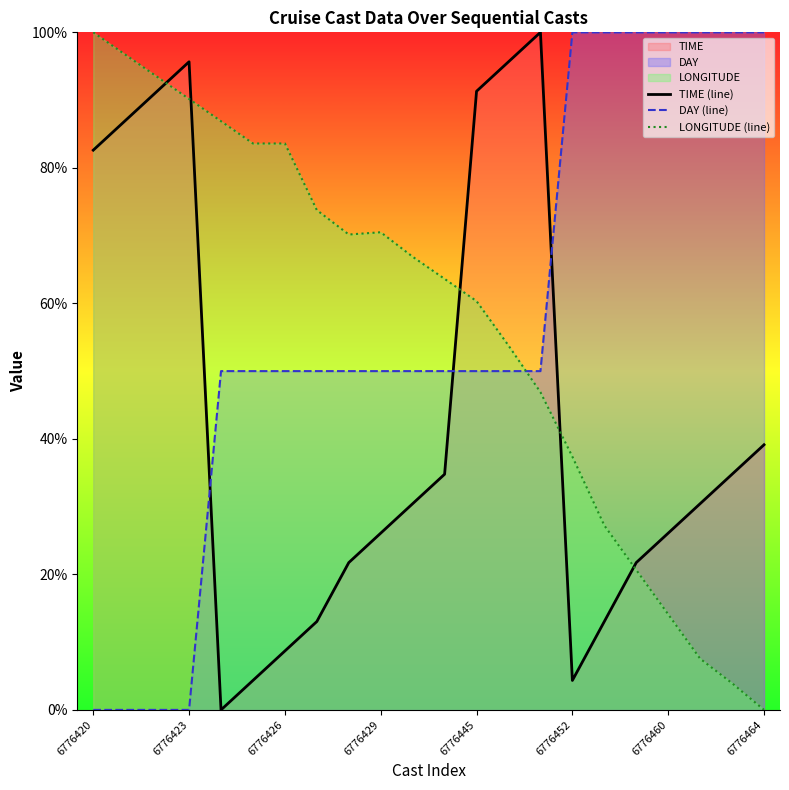

At 6776464, list the series in order from smallest to largest.

LONGITUDE (line), TIME (line), DAY (line)